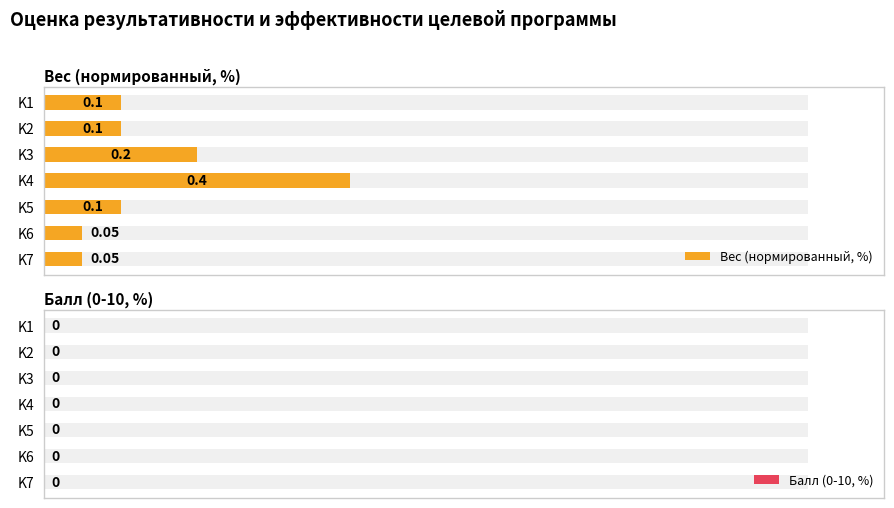

What are all the series names shown in the legend?

Вес (нормированный, %), Балл (0-10, %)